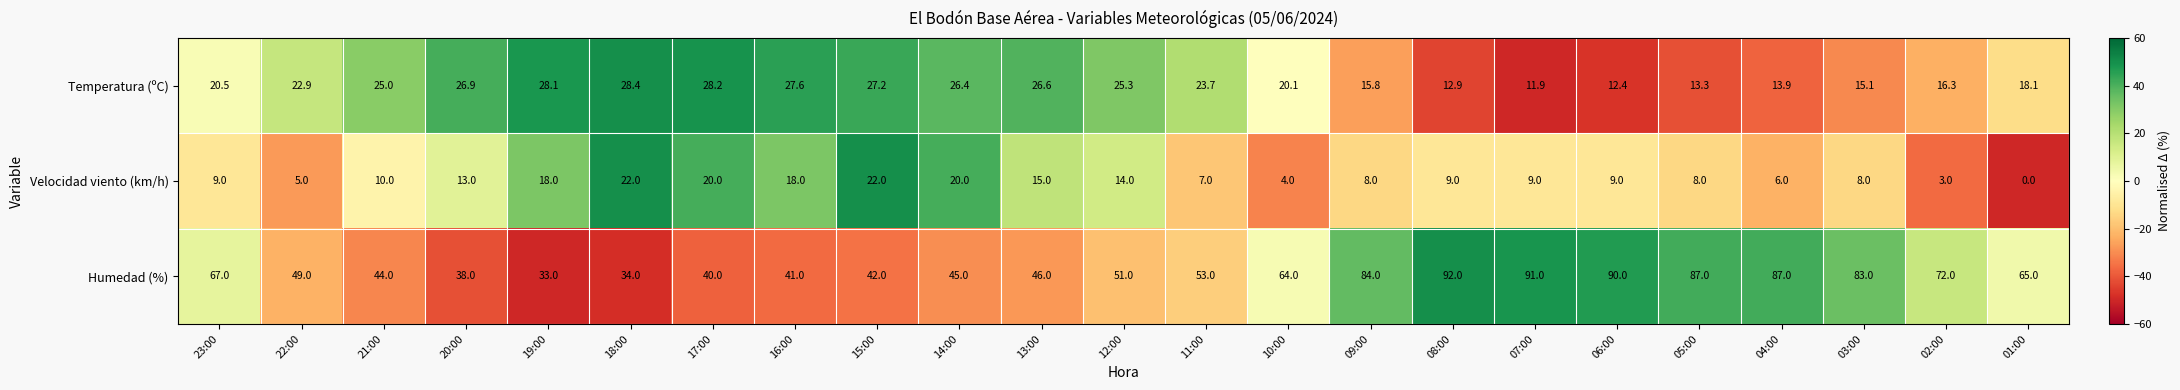

Rank the series by their average value, from highest to lowest.

Humedad (%), Temperatura (ºC), Velocidad viento (km/h)